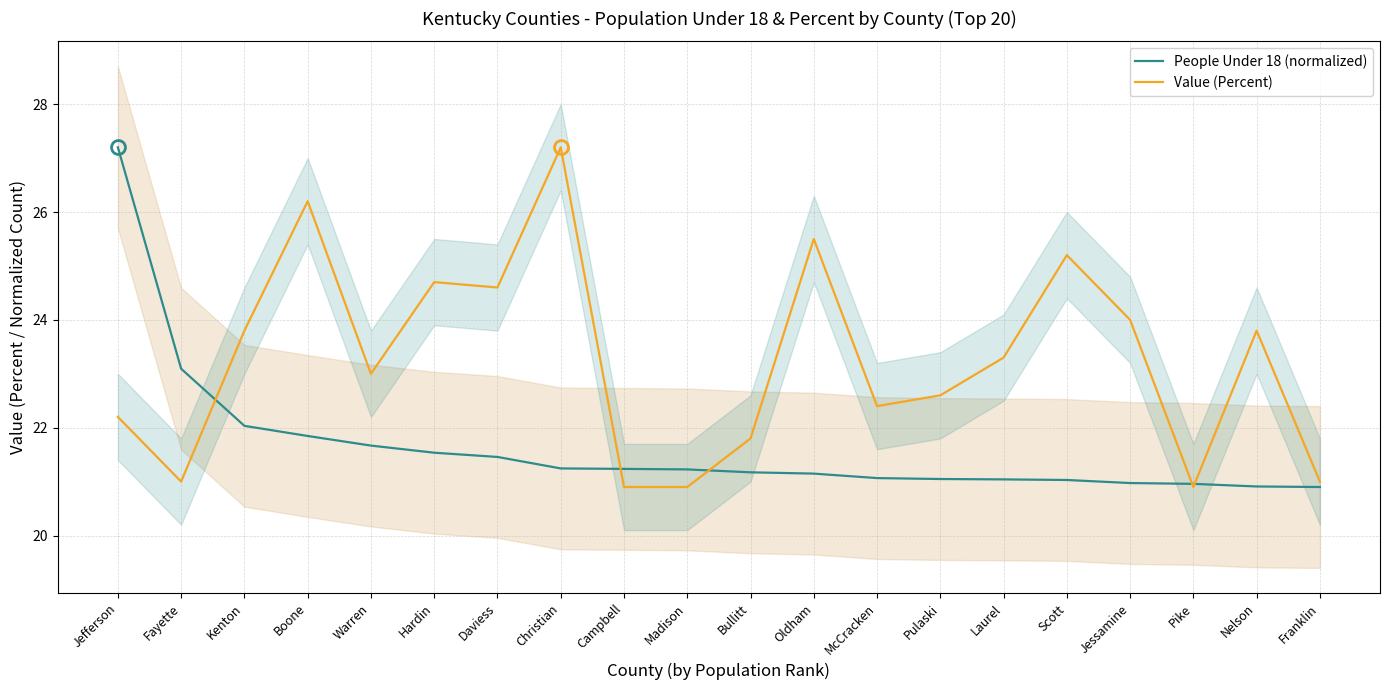

How many data points does each series have?

20